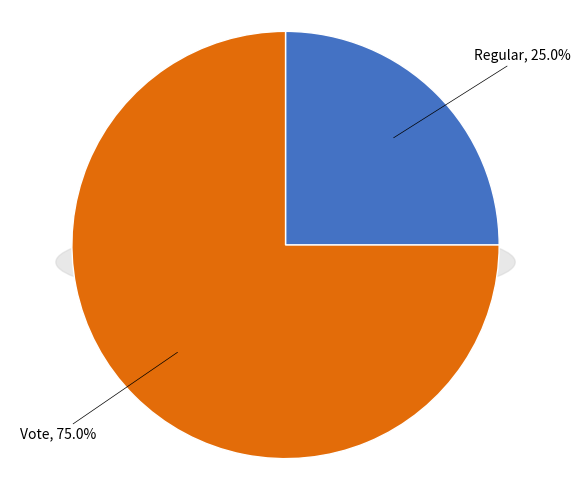

Which has a higher value, Regular or Vote?

Vote